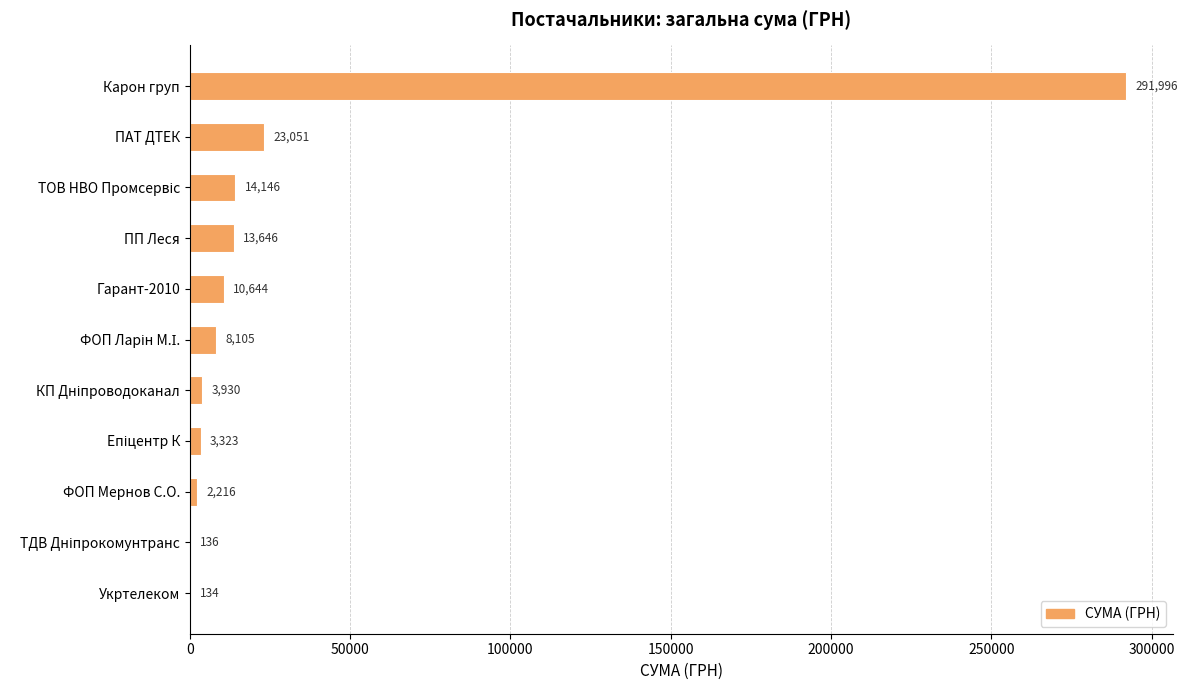

What is the greatest value displayed?

291996.0